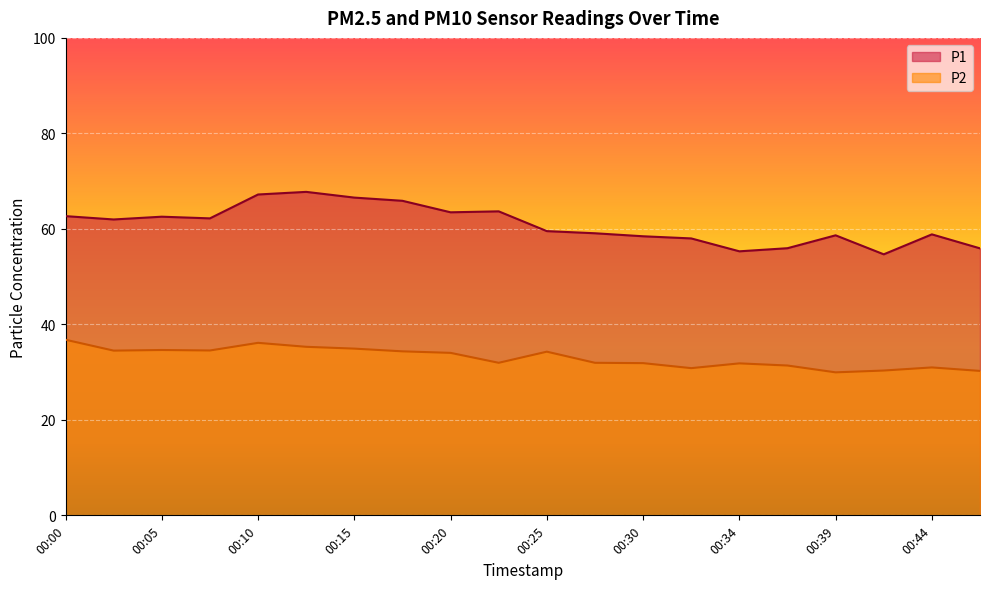

Reading left to right, list all the values displayed in this chart.

P1: 00:00=62.7	00:02=62.0	00:05=62.5	00:07=62.2	00:10=67.2	00:12=67.8	00:15=66.5	00:17=65.9	00:20=63.5	00:22=63.7	00:25=59.5	00:27=59.1	00:30=58.5	00:32=58.0	00:34=55.3	00:37=56.0	00:39=58.6	00:42=54.7	00:44=58.9	00:47=55.9
P2: 00:00=36.8	00:02=34.5	00:05=34.6	00:07=34.5	00:10=36.1	00:12=35.3	00:15=34.9	00:17=34.4	00:20=34.0	00:22=31.9	00:25=34.3	00:27=31.9	00:30=31.9	00:32=30.8	00:34=31.8	00:37=31.4	00:39=29.9	00:42=30.3	00:44=31.0	00:47=30.2